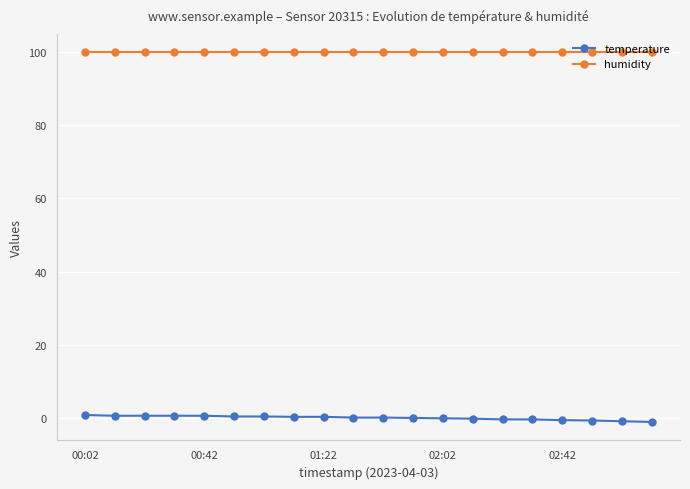

True or false: temperature and humidity intersect in this chart.

False